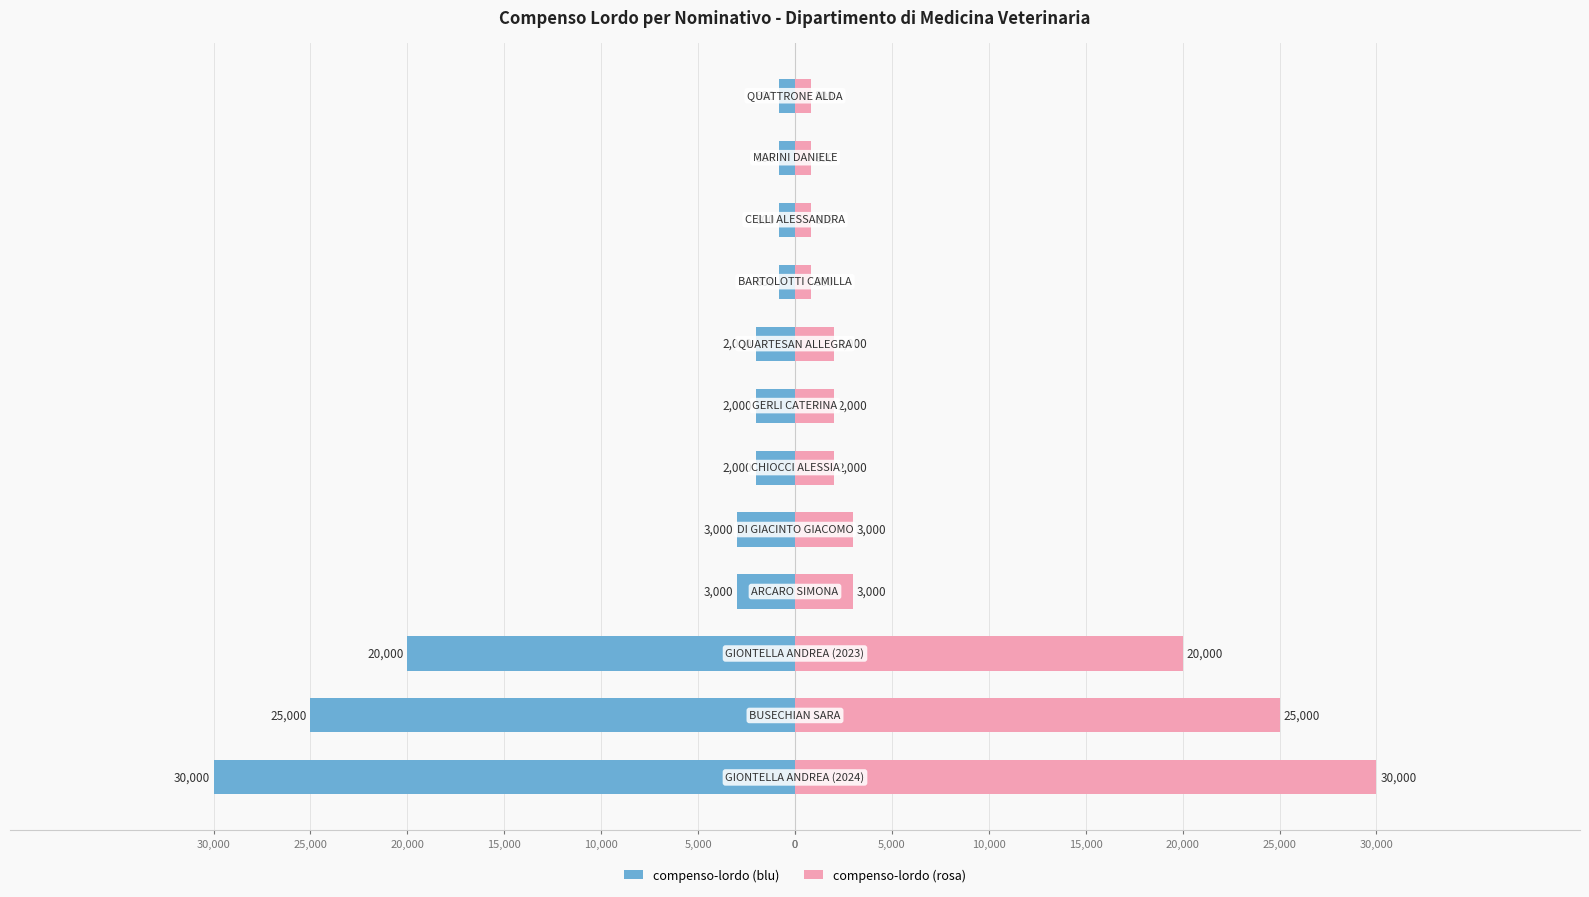

At 5,000, list the series in order from smallest to largest.

compenso-lordo (blu), compenso-lordo (rosa)